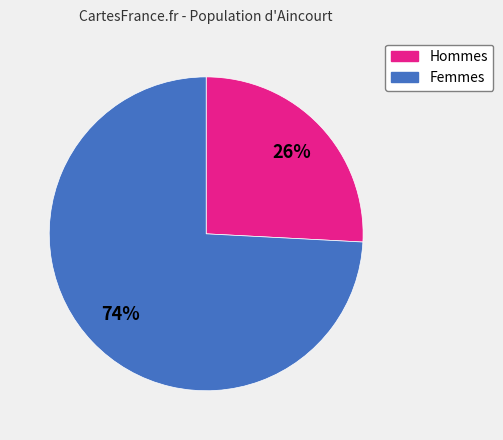

Is there a majority slice in this chart?

Yes